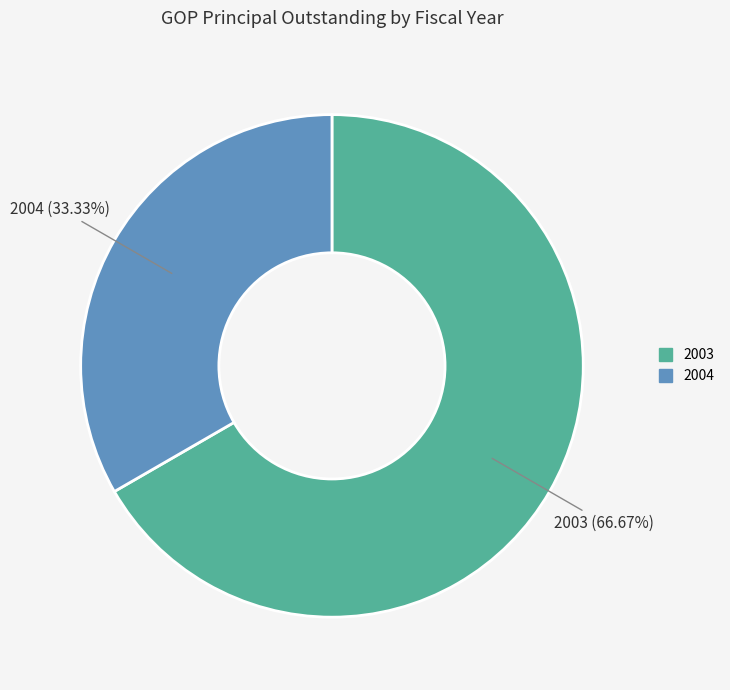

Is it true that 2003 is 67% of the pie?

True